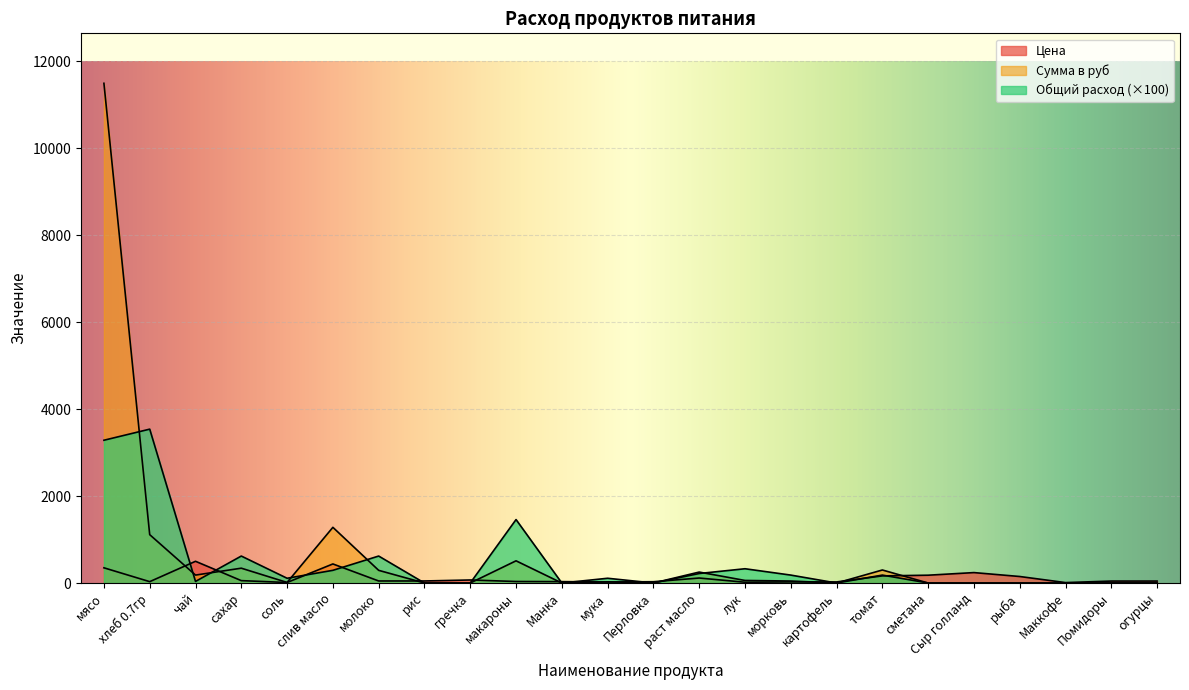

What is the difference between the maximum and second lowest values in the Сумма series?

11497.5